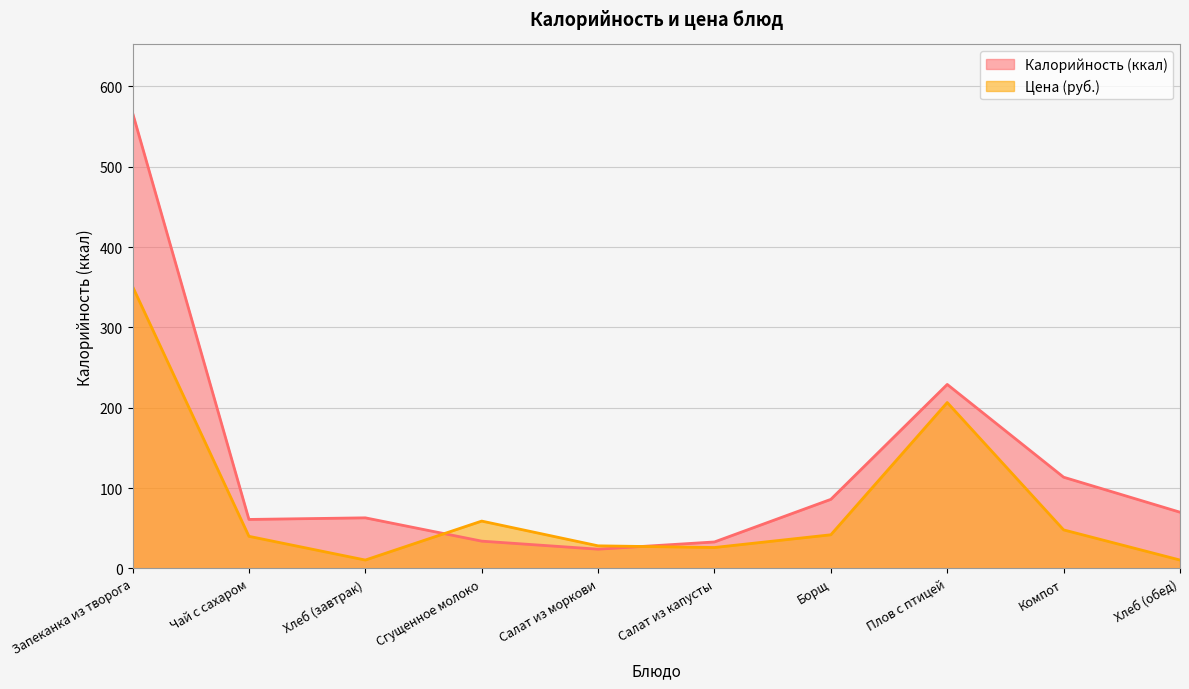

Reading left to right, transcribe all the data shown in this chart.

Калорийность: Запеканка из творога=567.0	Чай с сахаром=61.0	Хлеб (завтрак)=63.0	Сгущенное молоко=34.0	Салат из моркови=24.0	Салат из капусты=33.0	Борщ=86.0	Плов с птицей=229.0	Компот=113.6	Хлеб (обед)=70.0
Цена: Запеканка из творога=350.9	Чай с сахаром=40.0	Хлеб (завтрак)=10.5	Сгущенное молоко=59.0	Салат из моркови=28.2	Салат из капусты=26.1	Борщ=41.9	Плов с птицей=206.5	Компот=48.0	Хлеб (обед)=10.5